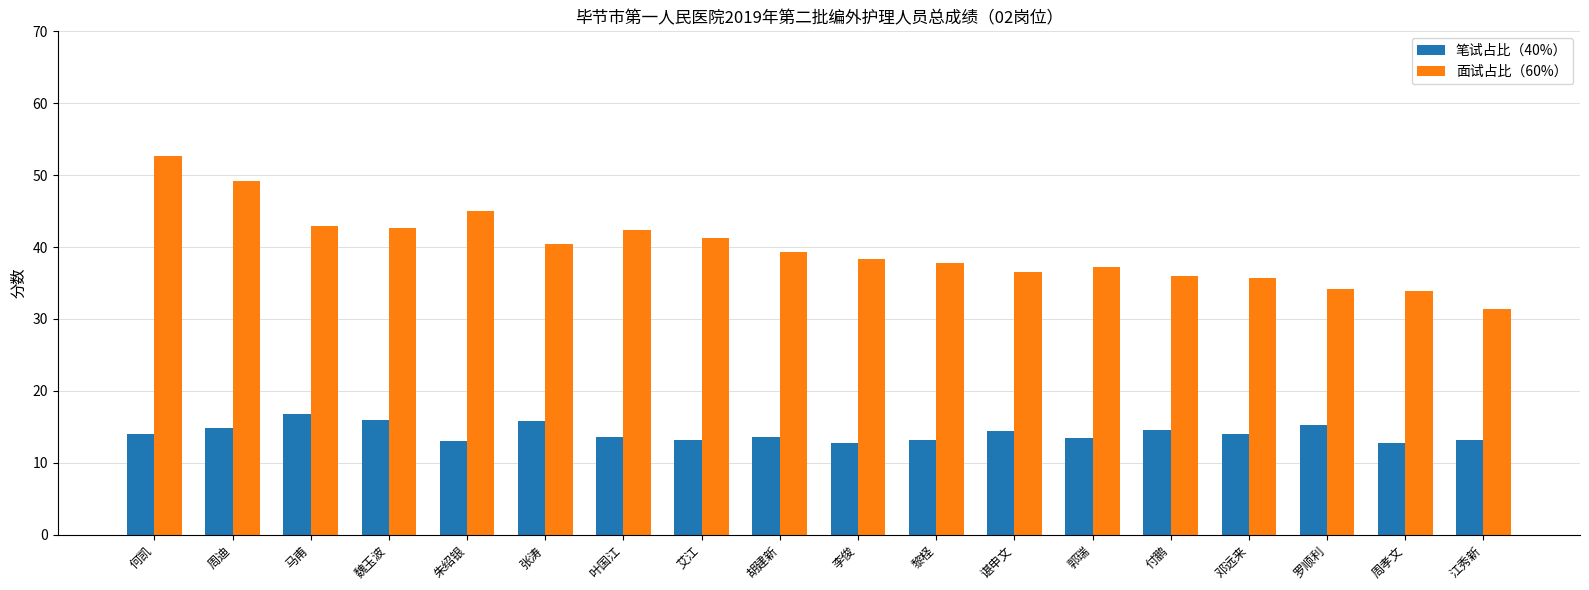

What is the value of the 笔试占比（40%） bar at the 13th from the left?

13.4